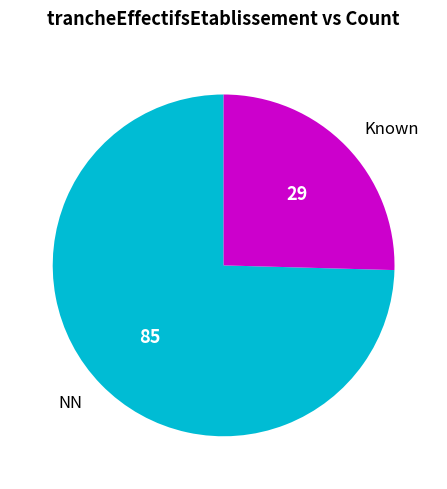

True or false: Known accounts for 19% of the total.

False